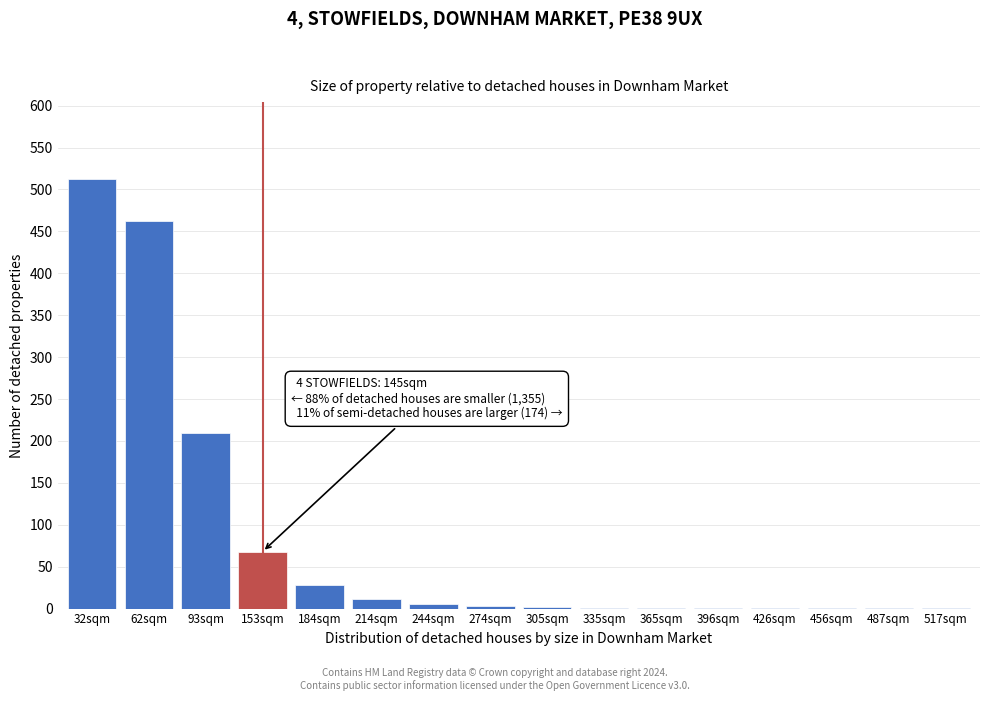

What is the greatest value displayed?

512